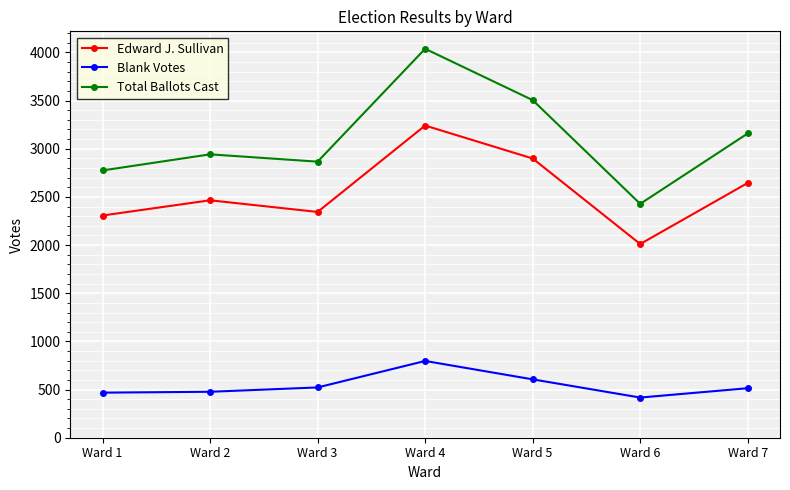

List the labels in order of Edward J. Sullivan value, largest first.

Ward 4, Ward 5, Ward 7, Ward 2, Ward 3, Ward 1, Ward 6